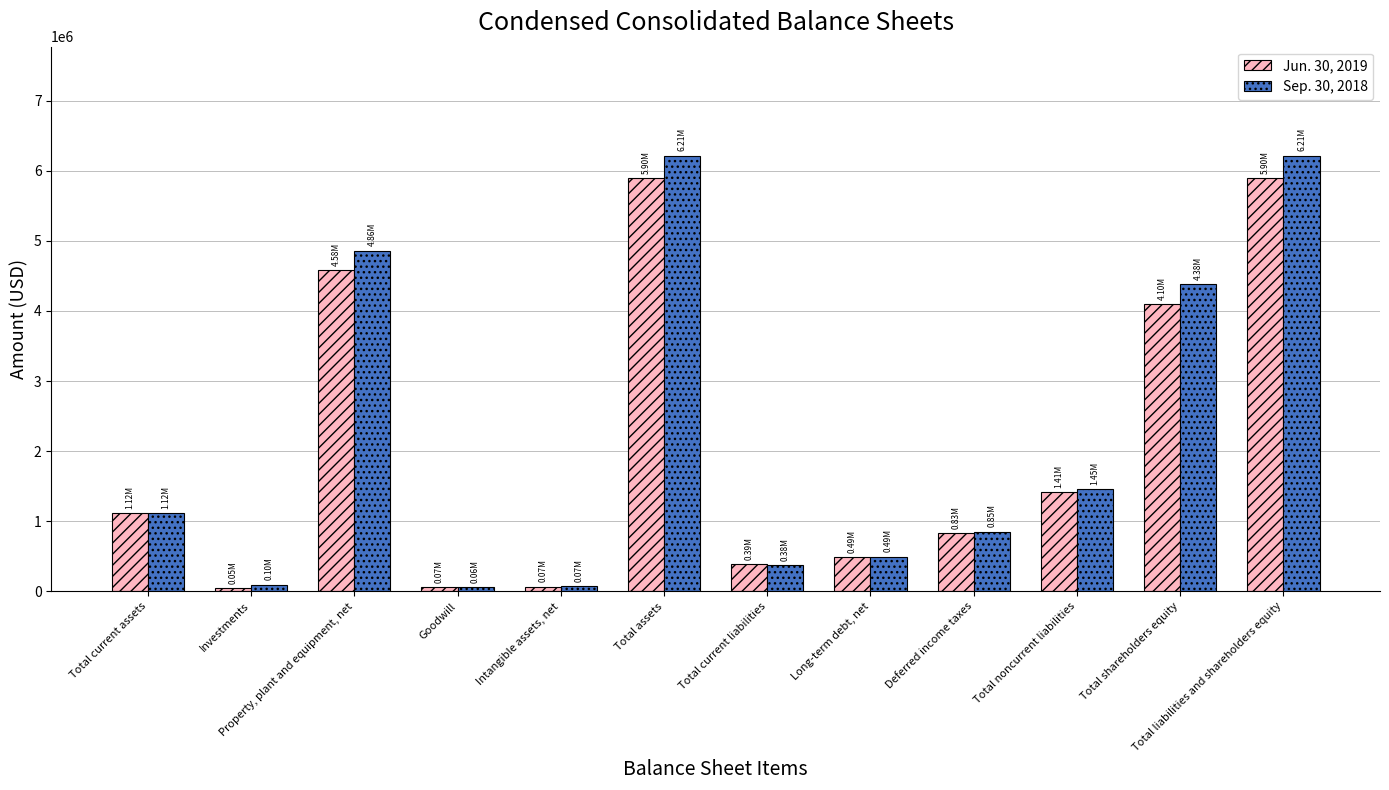

What is the label of the 8th bar from the left?

Long-term debt, net